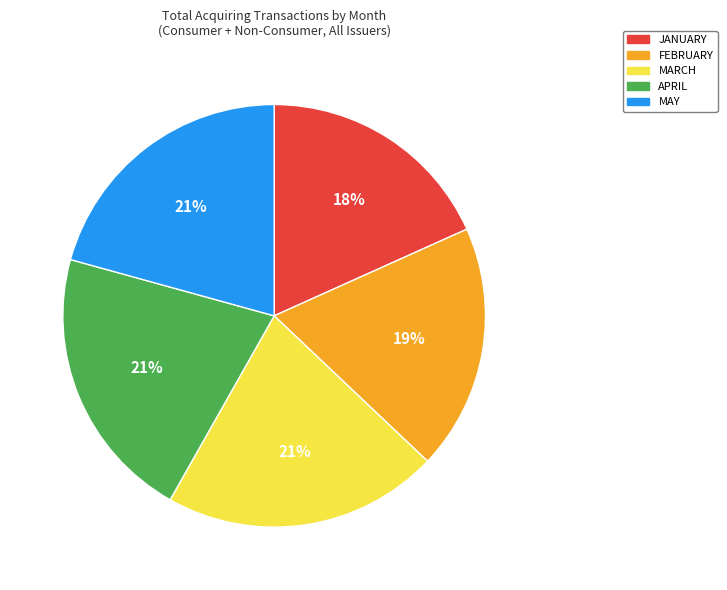

The APRIL slice represents 21% of the pie. True or false?

True